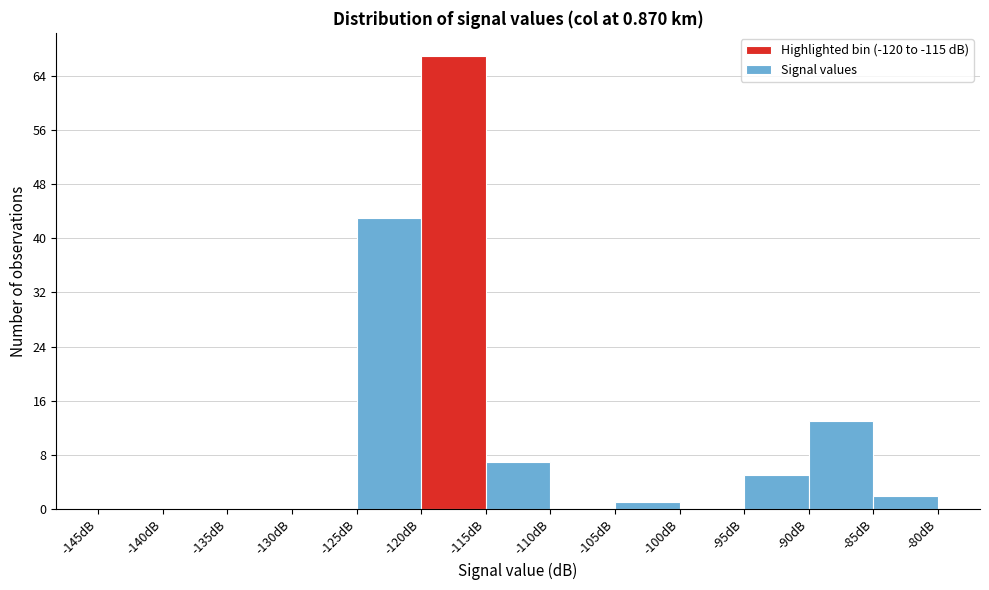

What is the height of the bar covering -115 to -110 on the x-axis? The values are not printed on the chart, so give them approximately, as read against the axis.

7